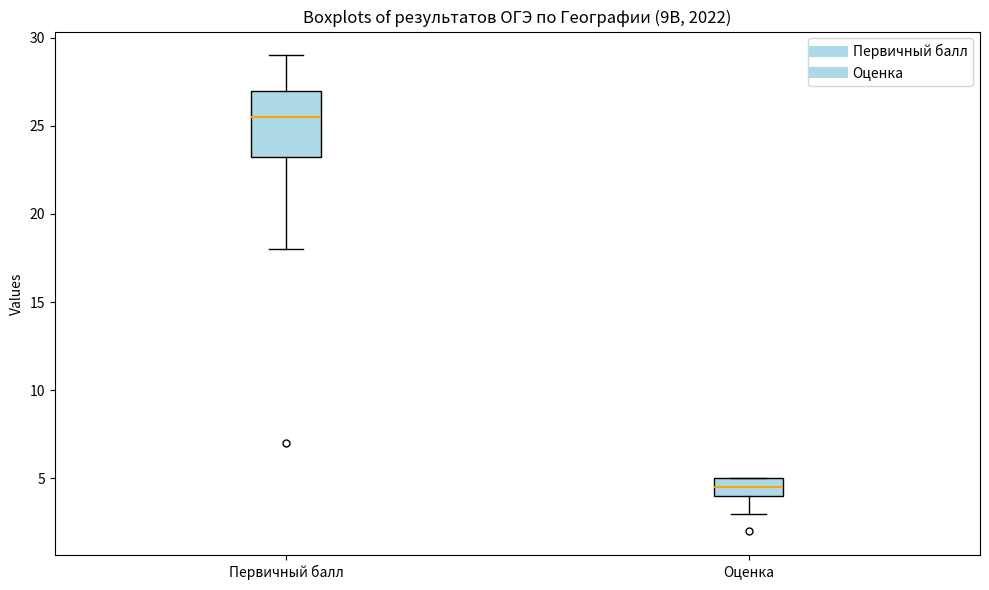

Reading left to right, read every box against the y-axis: the position of its median line, the range the box covers, and the ends of its whiskers. The values are not printed on the chart, so give them approximately, as read against the axis.

Первичный балл: median 25.5, box 23.5 to 27.0, whiskers 18.0 to 29.0
Оценка: median 4.5, box 4.0 to 5.0, whiskers 3.0 to 5.0